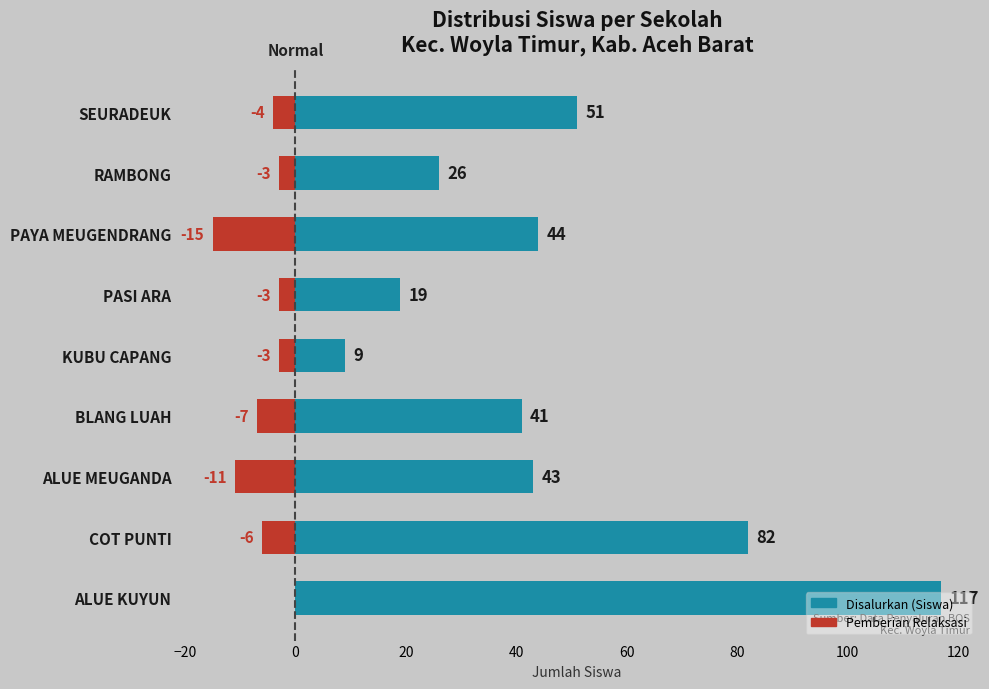

The Pemberian Relaksasi series shows -5 at PASI ARA. True or false?

False